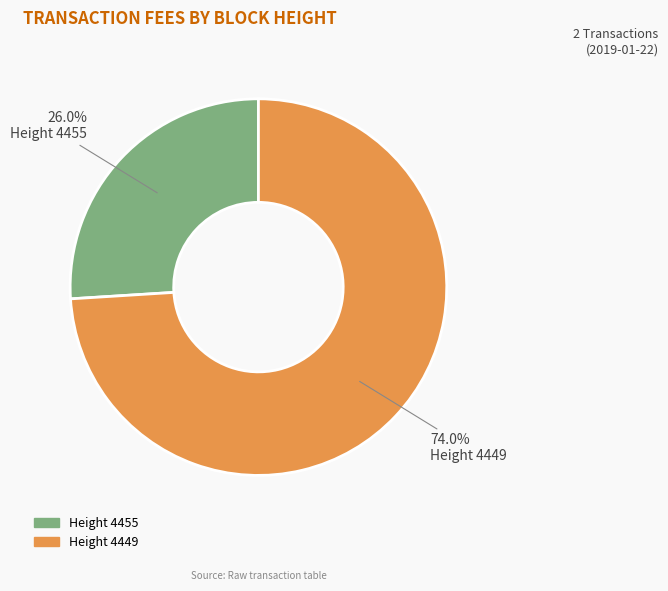

Which slice is the smallest?

Height 4455